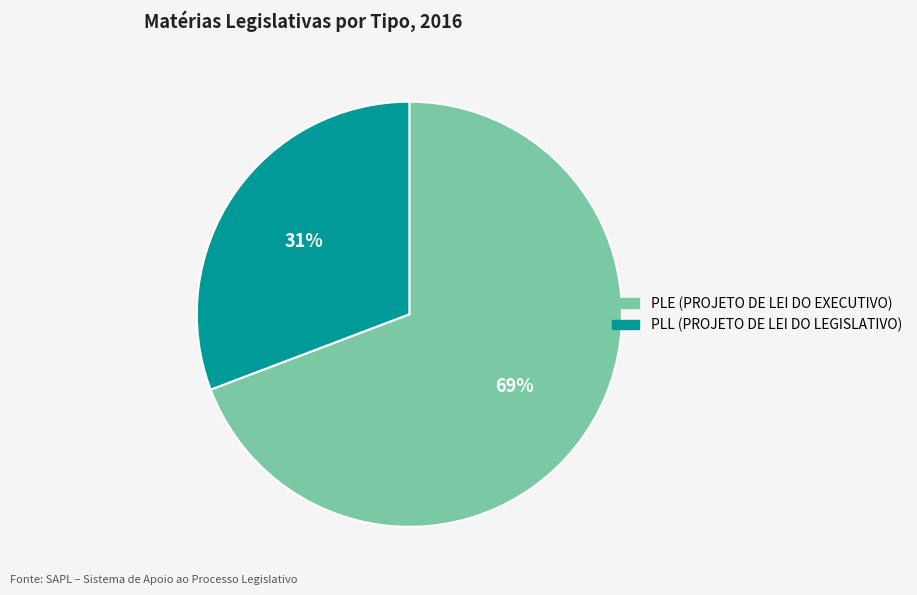

How many segments does this pie chart have?

2